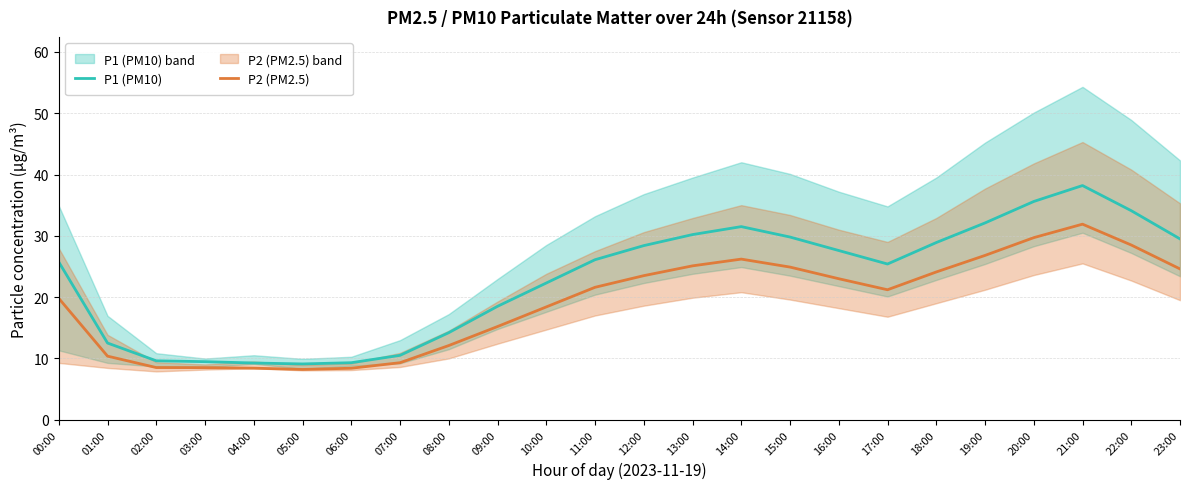

The P1 (PM10) series shows 6.0 at 05:00. True or false?

False